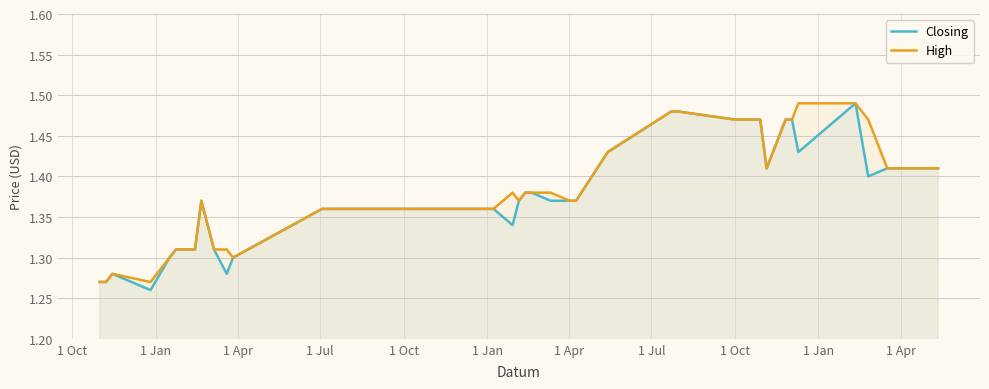

How many lines are shown in the chart?

2